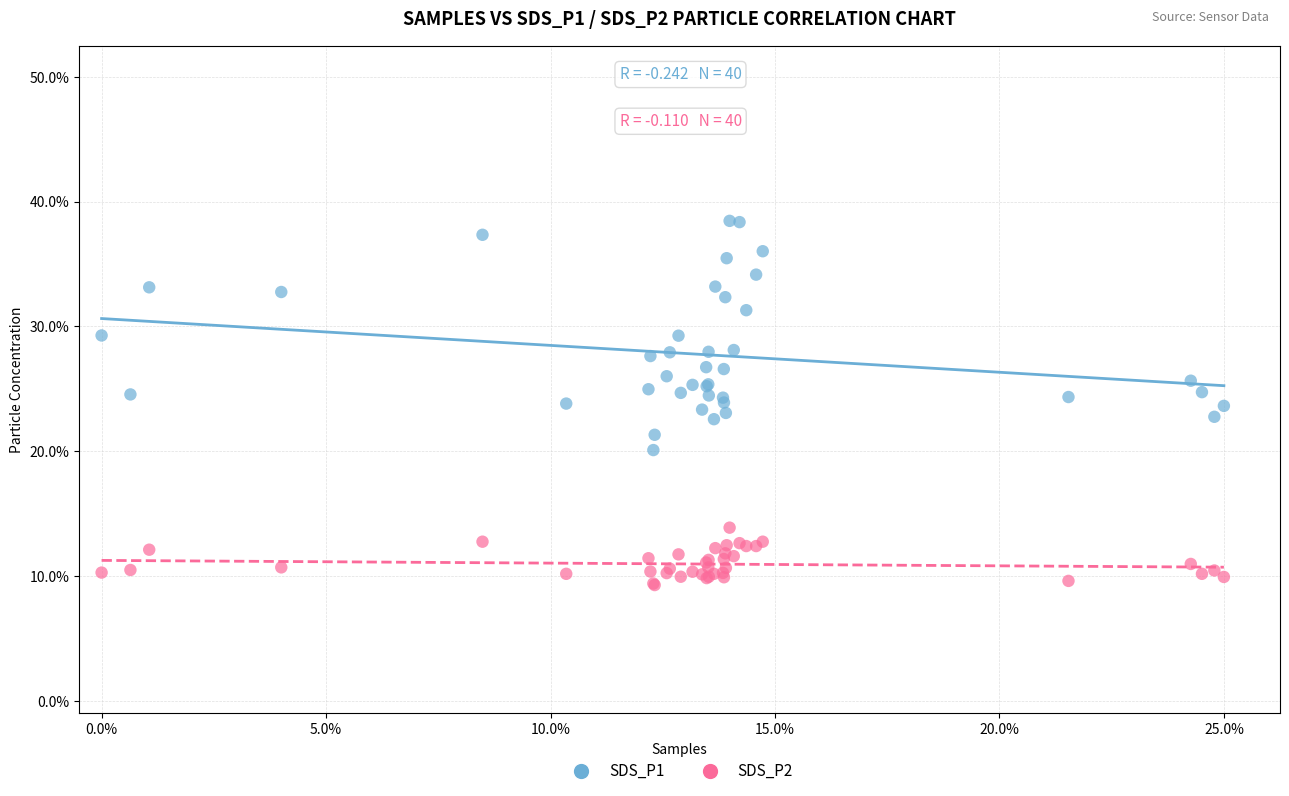

What are all the series names shown in the legend?

SDS_P1, SDS_P2